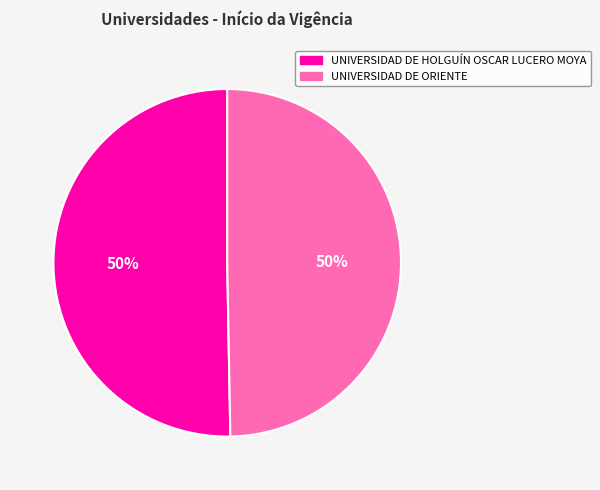

What percentage is the UNIVERSIDAD DE HOLGUÍN OSCAR LUCERO MOYA slice, to the nearest percent?

50%